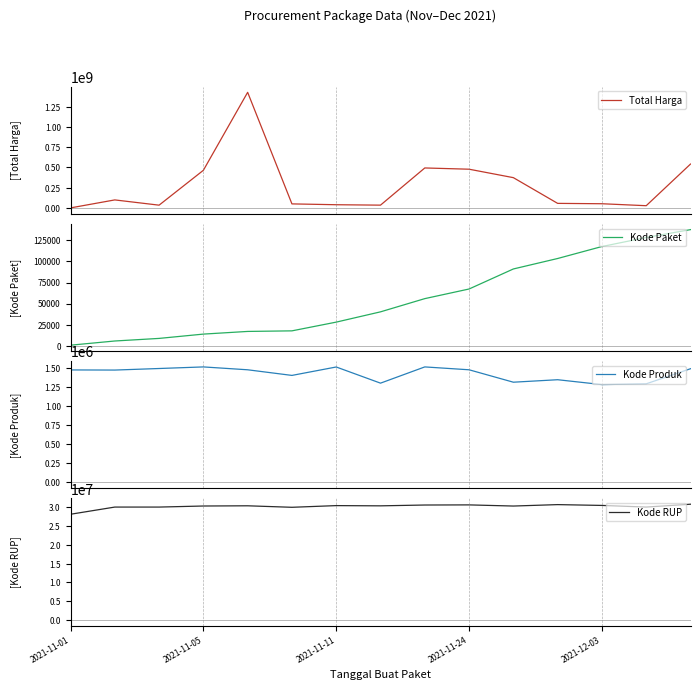

What is the lowest value of the Kode Produk series?

1286873